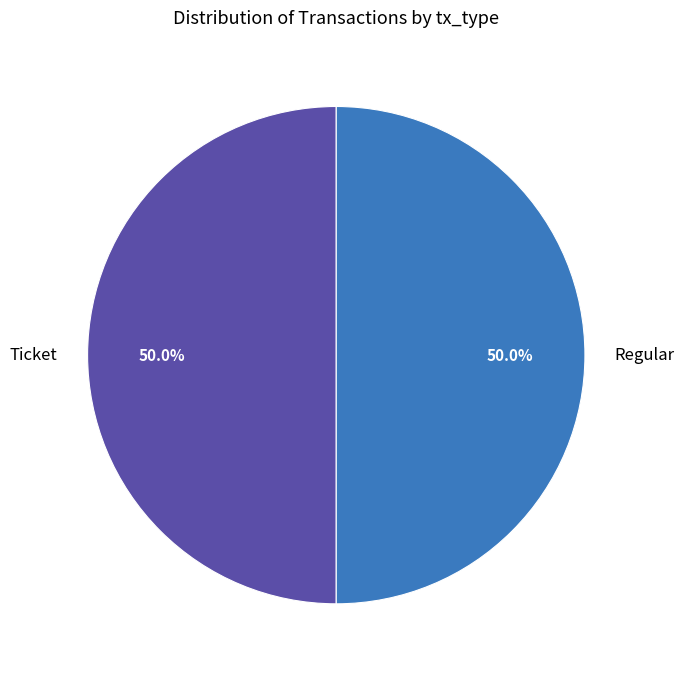

Approximately how many times larger is the value at Ticket compared to Regular?

1.0